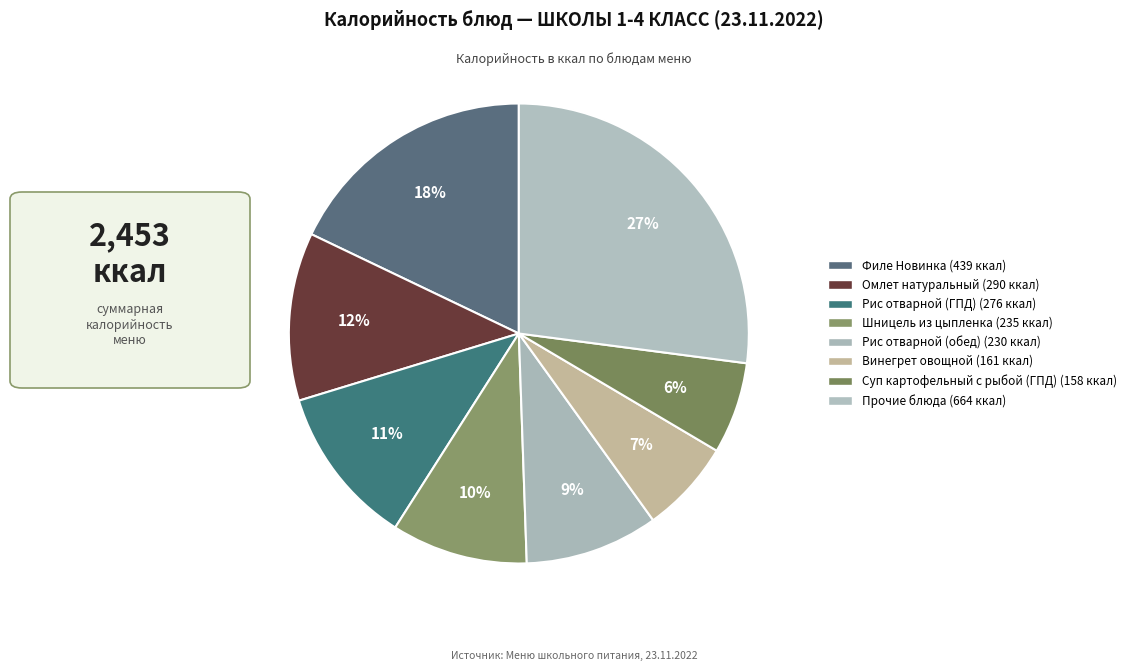

How many slices are in this pie chart?

8